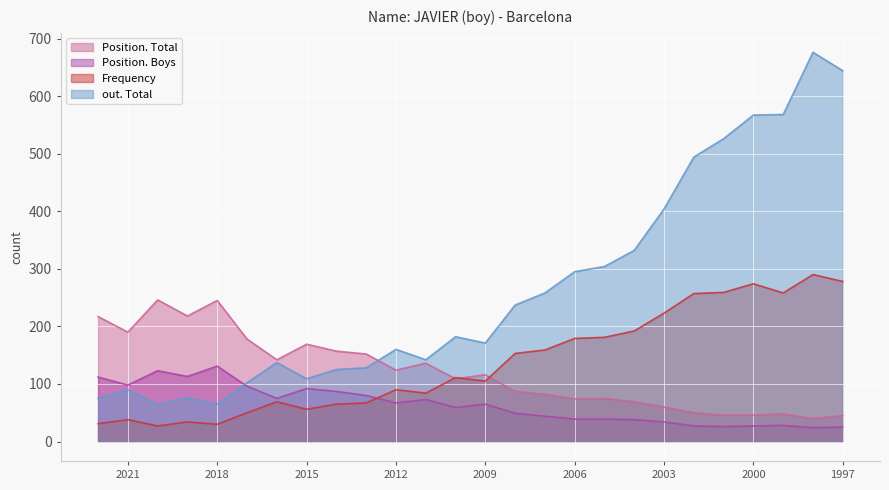

Where is out. Total nearest to the value 370?

2003